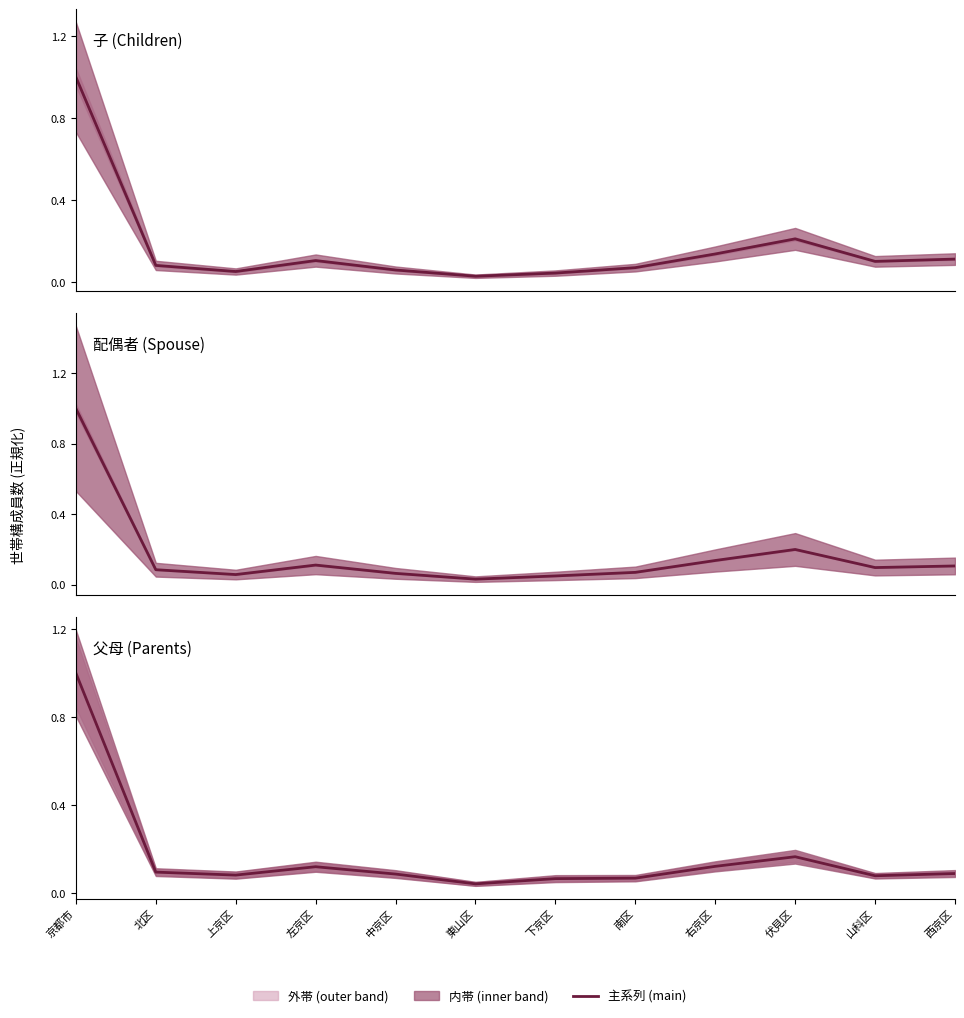

Does the chart display data point markers on the line(s)?

No